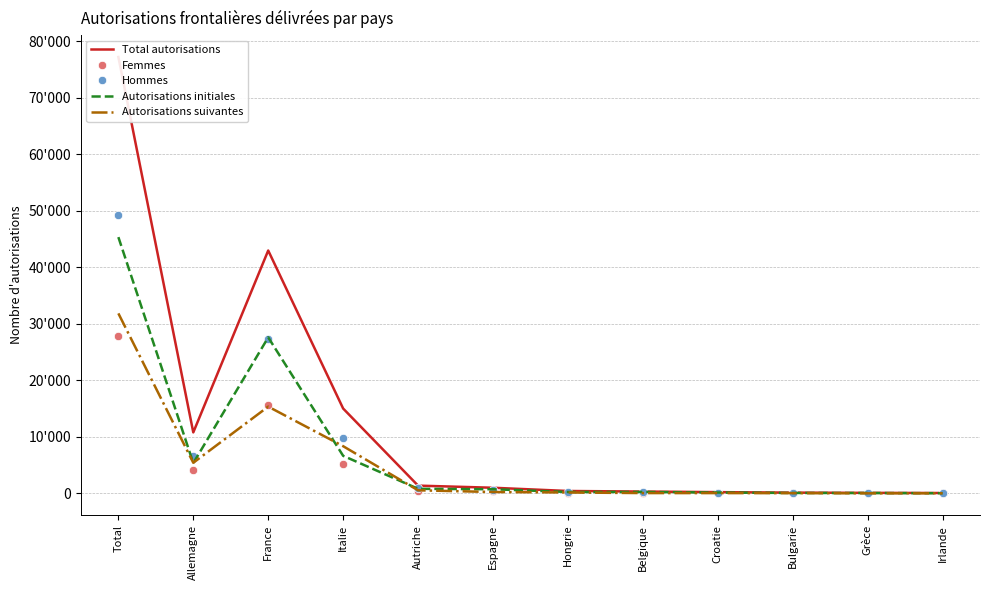

Reading left to right, list all the values displayed in this chart.

Total autorisations: Total=77198	Allemagne=10803	France=42972	Italie=15028	Autriche=1390	Espagne=1014	Hongrie=441	Belgique=342	Croatie=239	Bulgarie=150	Grèce=110	Irlande=83
Femmes: Total=27925	Allemagne=4108	France=15684	Italie=5269	Autriche=454	Espagne=382	Hongrie=146	Belgique=131	Croatie=80	Bulgarie=63	Grèce=33	Irlande=26
Hommes: Total=49273	Allemagne=6695	France=27288	Italie=9759	Autriche=936	Espagne=632	Hongrie=295	Belgique=211	Croatie=159	Bulgarie=87	Grèce=77	Irlande=57
Autorisations initiales: Total=45343	Allemagne=5369	France=27607	Italie=6664	Autriche=827	Espagne=752	Hongrie=266	Belgique=269	Croatie=171	Bulgarie=92	Grèce=84	Irlande=48
Autorisations suivantes: Total=31855	Allemagne=5434	France=15365	Italie=8364	Autriche=563	Espagne=262	Hongrie=175	Belgique=73	Croatie=68	Bulgarie=58	Grèce=26	Irlande=35